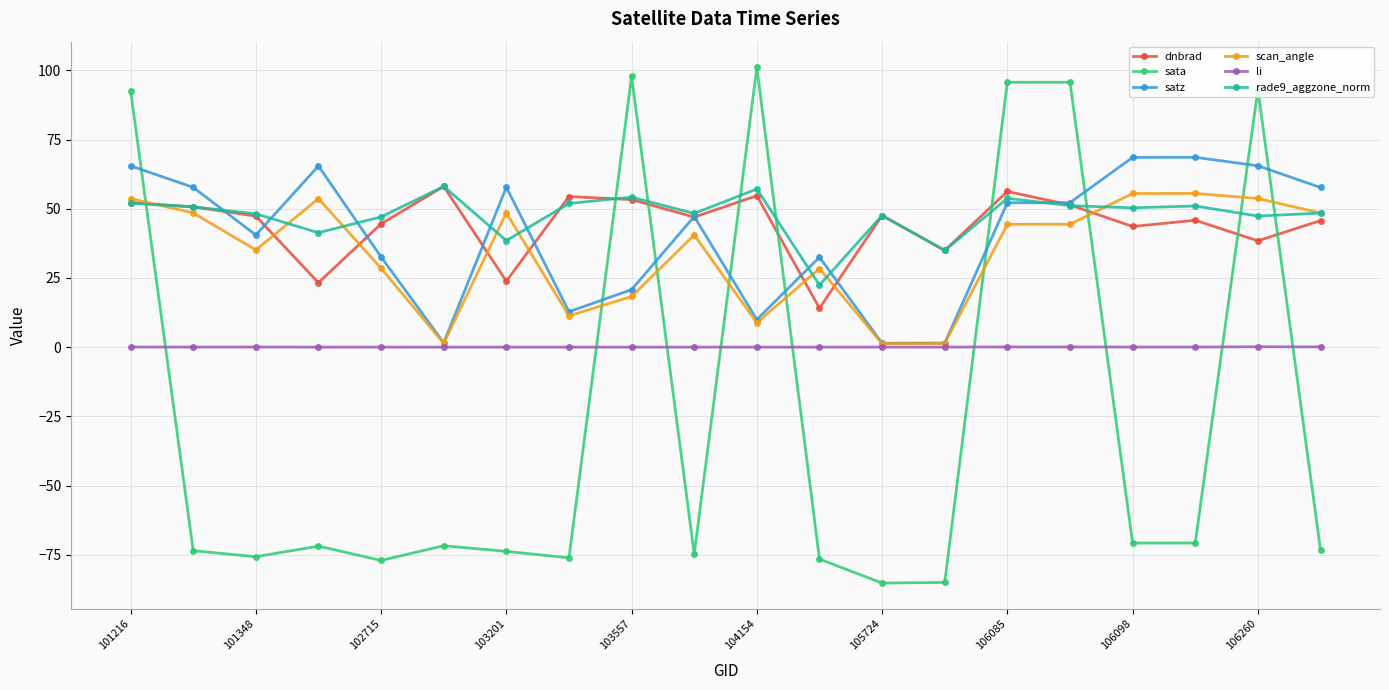

True or false: scan_angle has more than 0 points higher than both neighbors.

True